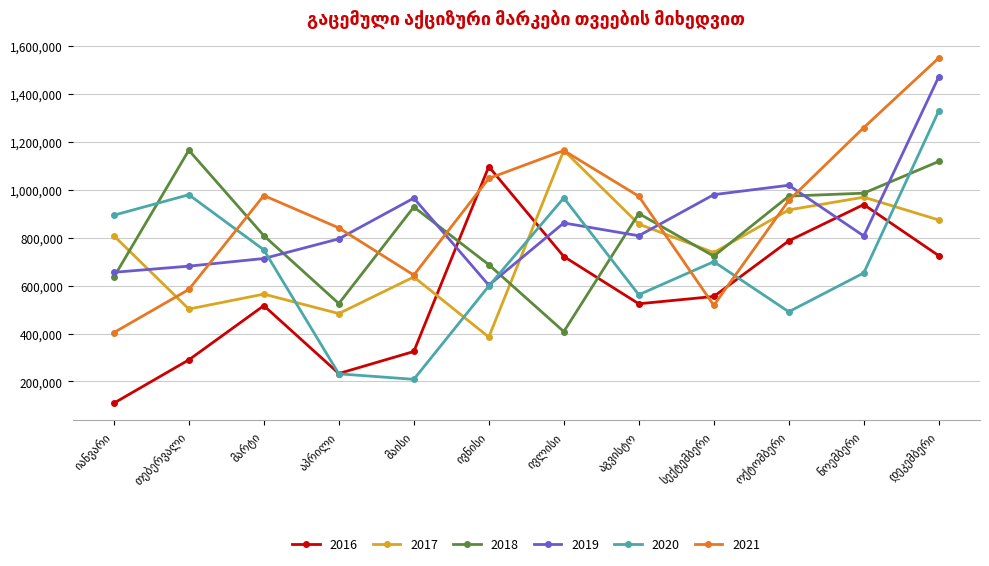

What is the average value of the 2017 series?

741546